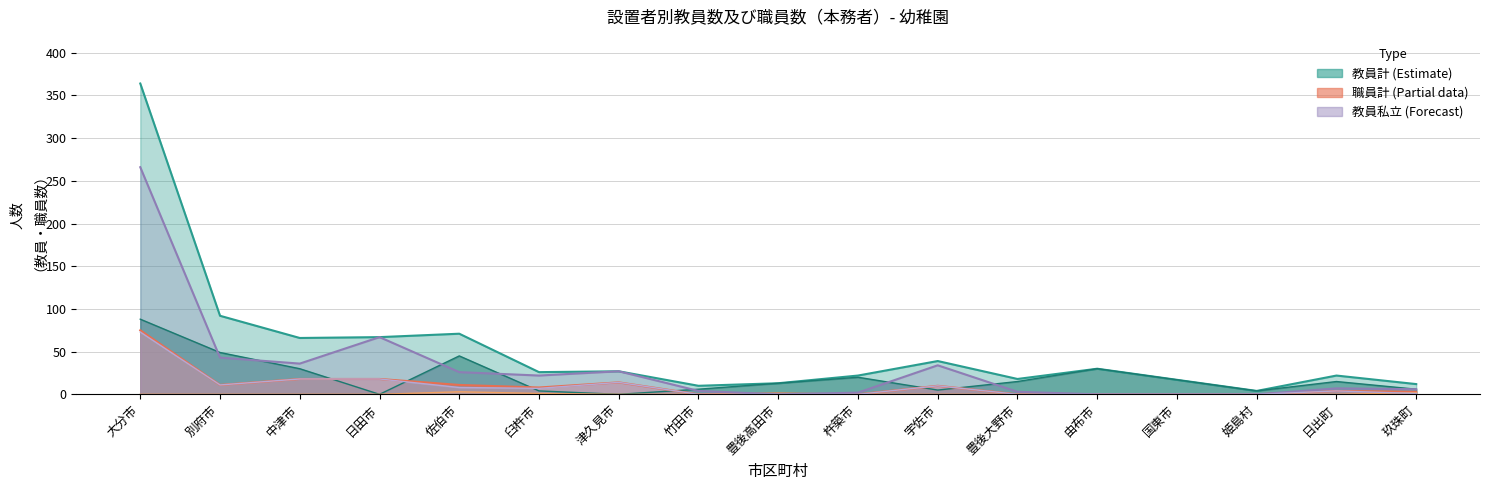

Reading right to left, transcribe all the data shown in this chart.

教員計: 12	22	4	17	30	18	39	22	13	10	27	26	71	67	66	92	364
教員公立: 6	15	4	17	30	15	5	20	13	6	0	4	45	0	30	49	88
教員私立: 6	7	0	0	0	3	34	2	0	4	27	22	26	67	36	43	266
職員計: 3	4	0	0	0	0	10	0	1	0	14	8	11	18	18	11	75
職員公立: 2	0	0	0	0	0	0	0	1	0	0	1	3	0	0	0	0
職員私立: 1	4	0	0	0	0	10	0	0	0	14	7	8	18	18	11	73